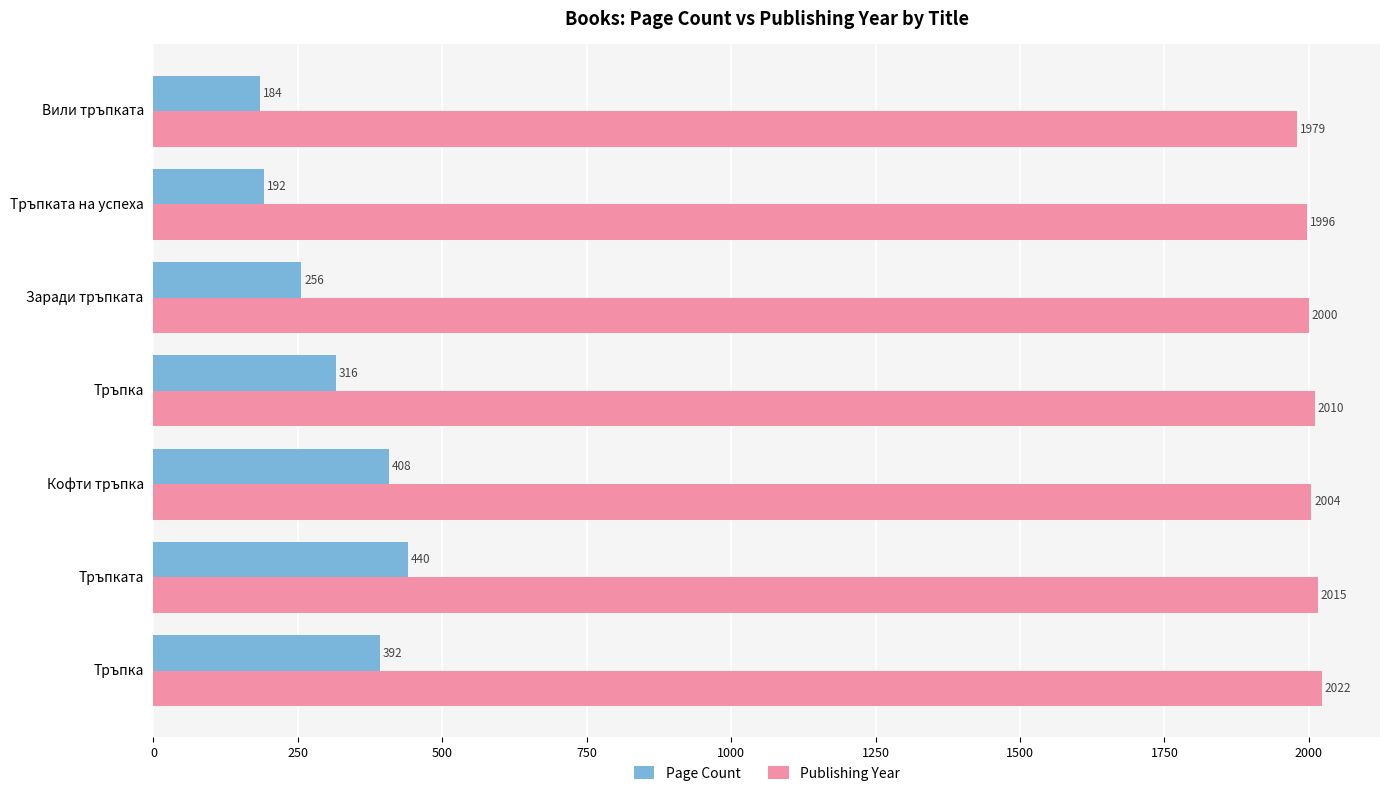

How many distinct data groups are displayed?

2